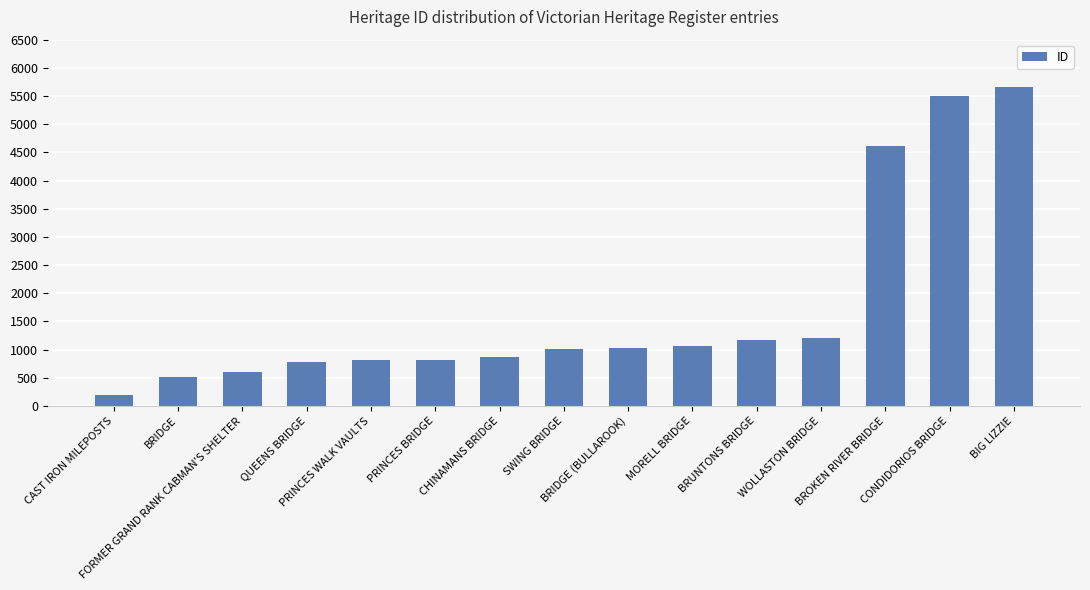

What is the sum of all values?

25852